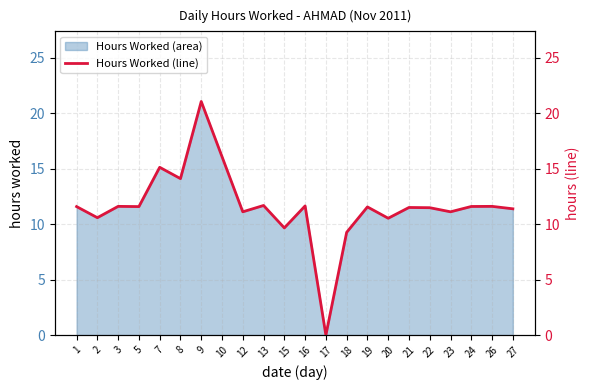

Which label corresponds to the smallest value in the chart?

17